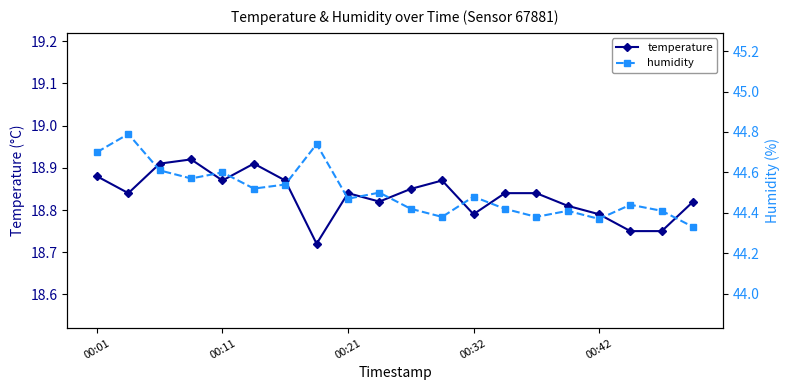

What is the sum of all temperature values?

376.7